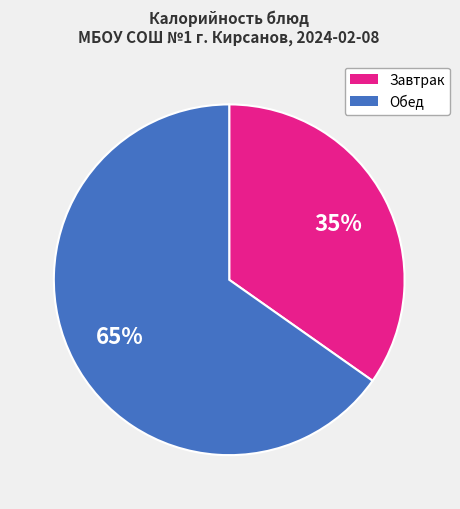

To the nearest percent, what is the difference between the largest and smallest slice percentages?

30%